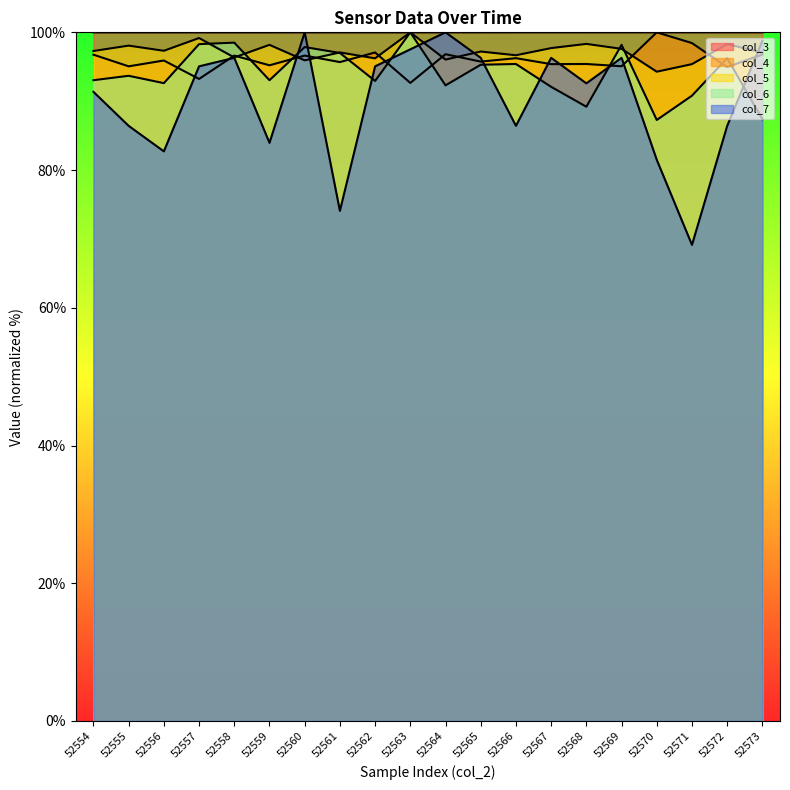

What is the difference between the highest and lowest values at 52572?

13.6